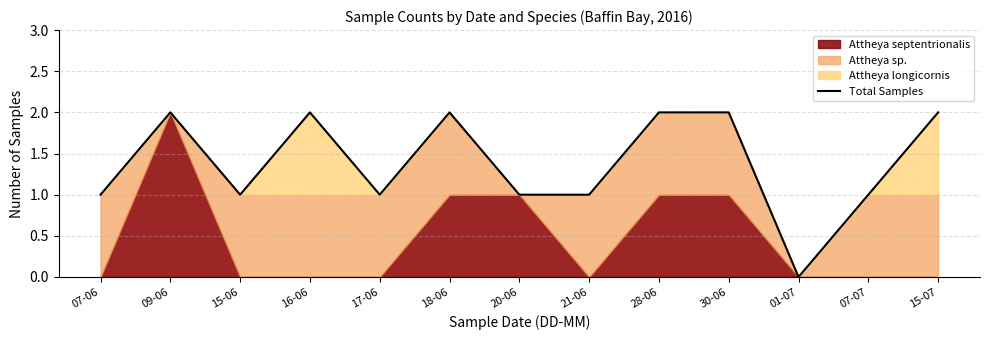

List the labels in order of value, largest first.

09-06, 16-06, 18-06, 28-06, 30-06, 15-07, 07-06, 15-06, 17-06, 20-06, 21-06, 07-07, 01-07